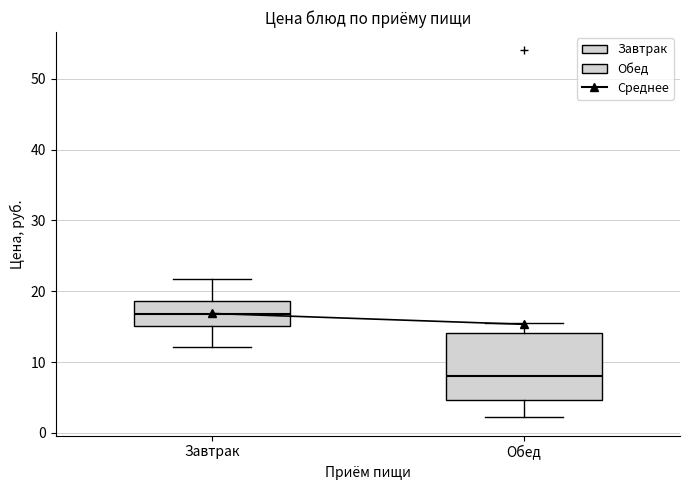

Where does the median line of the box for Обед sit on the y-axis? The values are not printed on the chart, so give them approximately, as read against the axis.

8